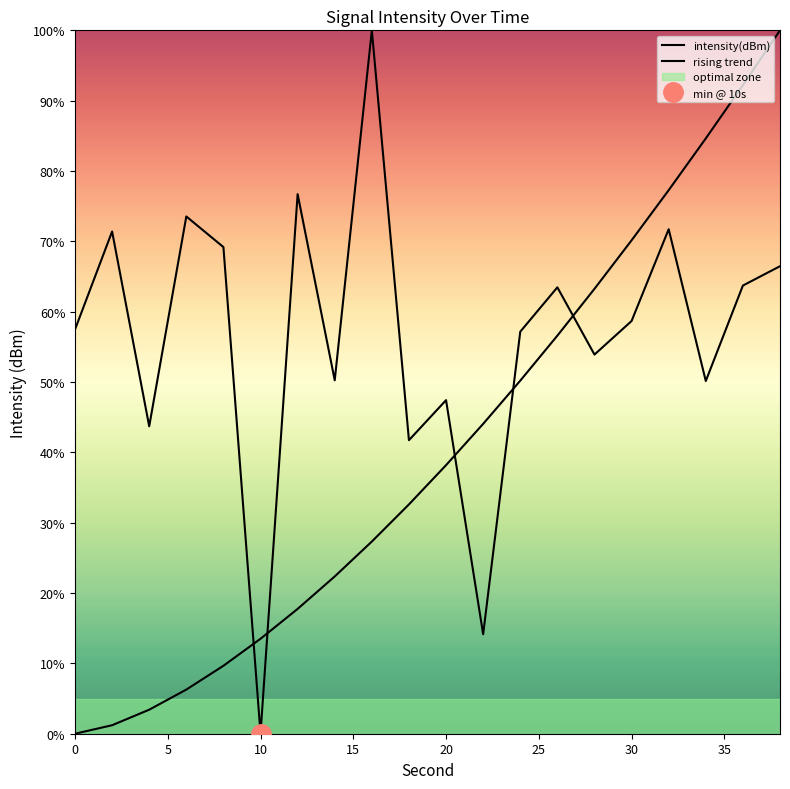

At which label does the data first exceed 58?

2